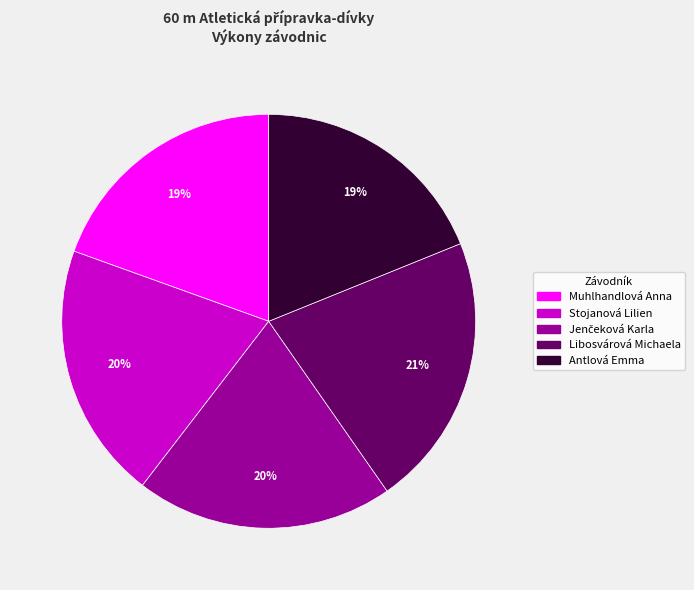

Count the number of slices in the pie.

5